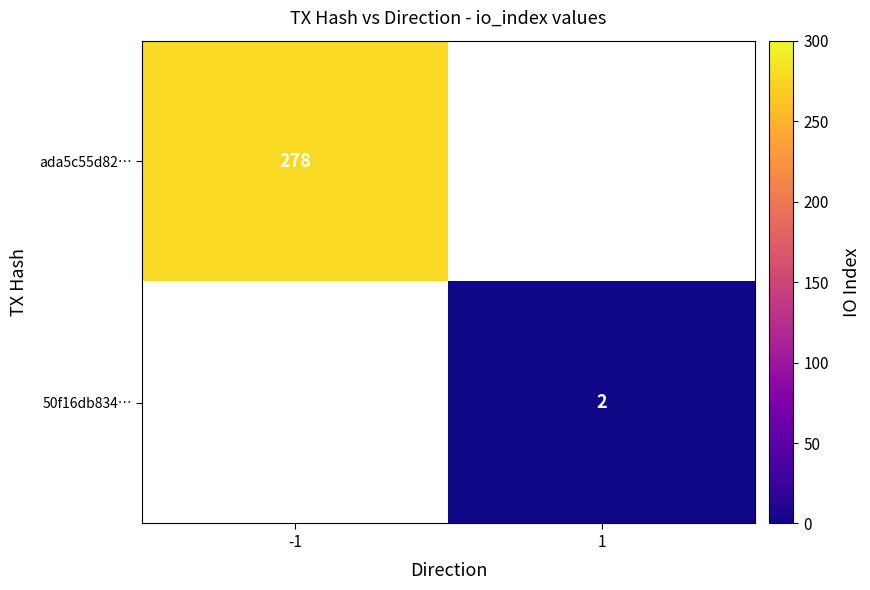

Count the number of categories in the chart.

2